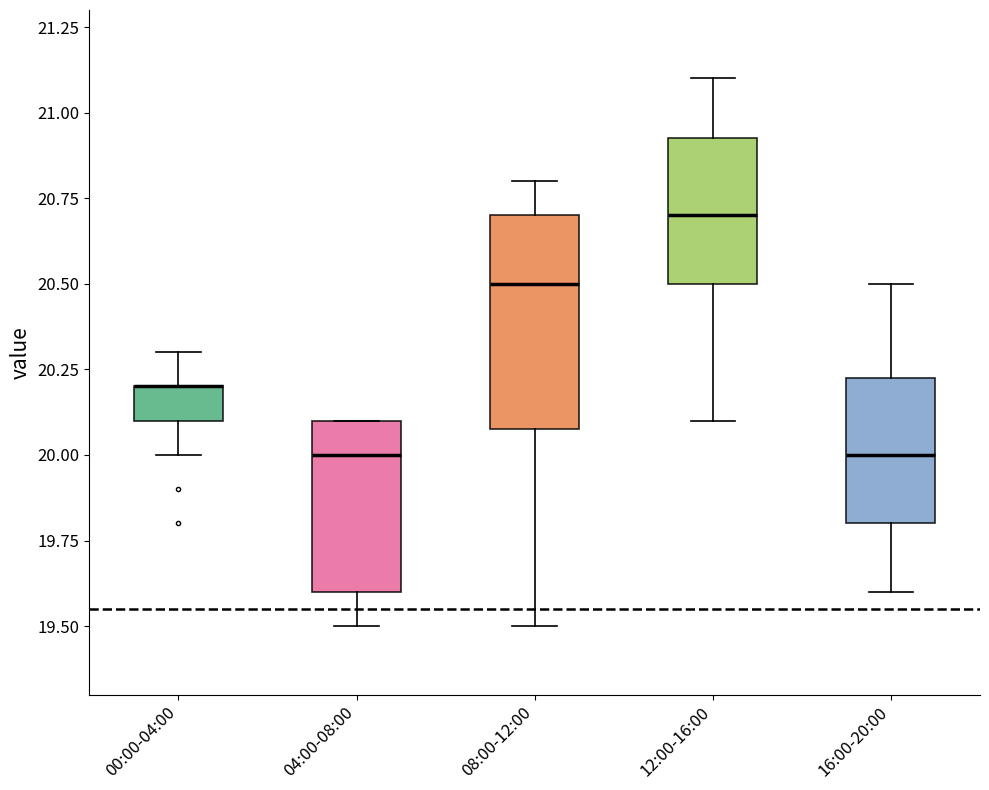

Where is the lower edge of the box for 16:00-20:00 on the y-axis? The values are not printed on the chart, so give them approximately, as read against the axis.

19.80